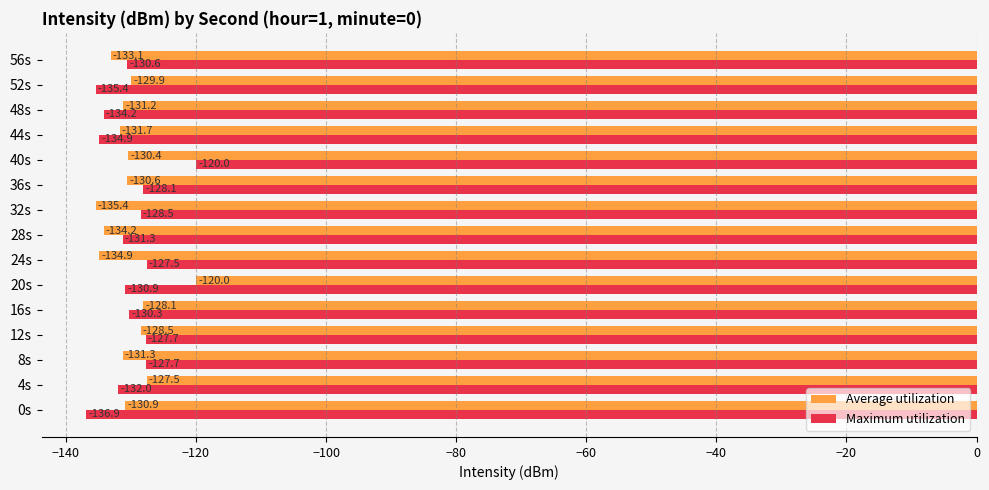

Between 28s and 56s, which series saw the biggest shift?

Average utilization